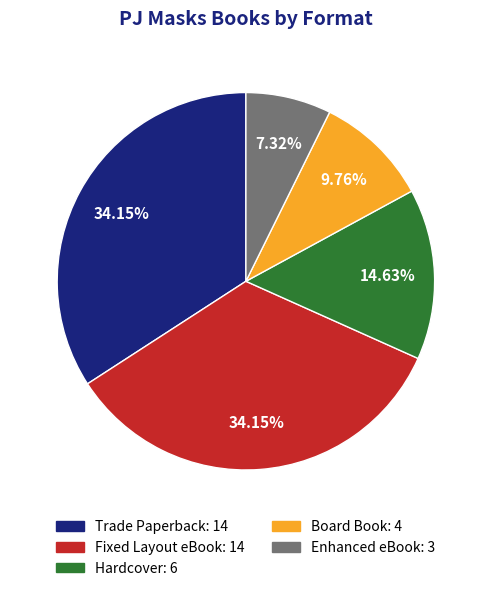

How much of the chart is everything except Hardcover?

85.4%